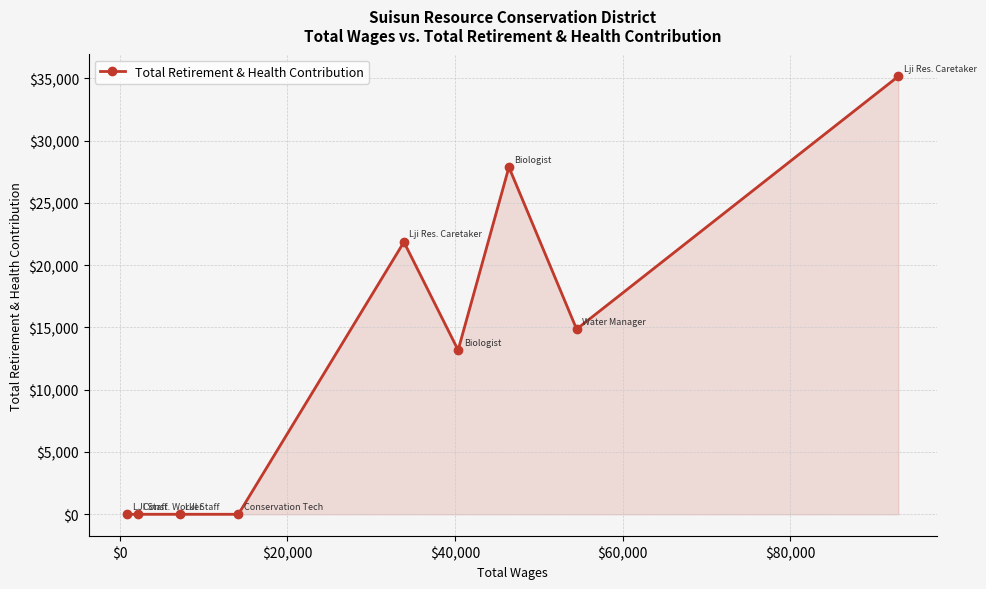

True or false: there are more than 0 points higher than both neighbors.

True